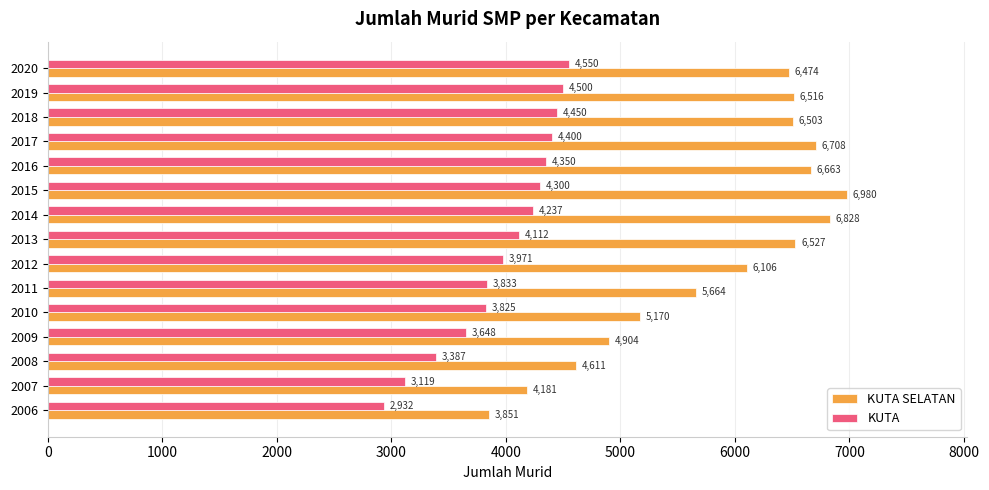

List the labels in order of KUTA SELATAN value, largest first.

2015, 2014, 2017, 2016, 2013, 2019, 2018, 2020, 2012, 2011, 2010, 2009, 2008, 2007, 2006